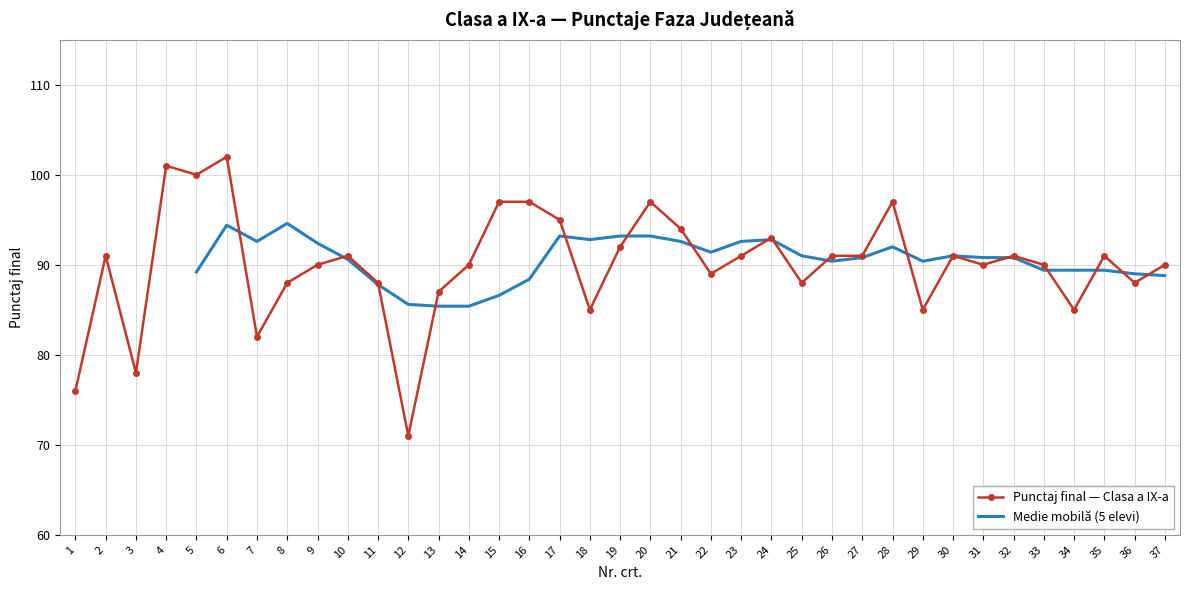

List the labels in order of value, largest first.

6, 4, 5, 15, 16, 20, 28, 17, 21, 24, 19, 2, 10, 23, 26, 27, 30, 32, 35, 9, 14, 31, 33, 37, 22, 8, 11, 25, 36, 13, 18, 29, 34, 7, 3, 1, 12